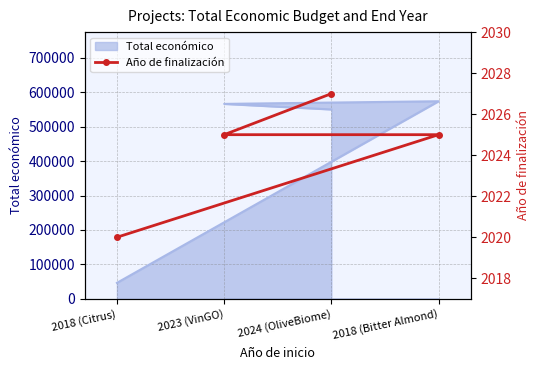

Is it true that the value at 2018 (Citrus) is 2020?

True